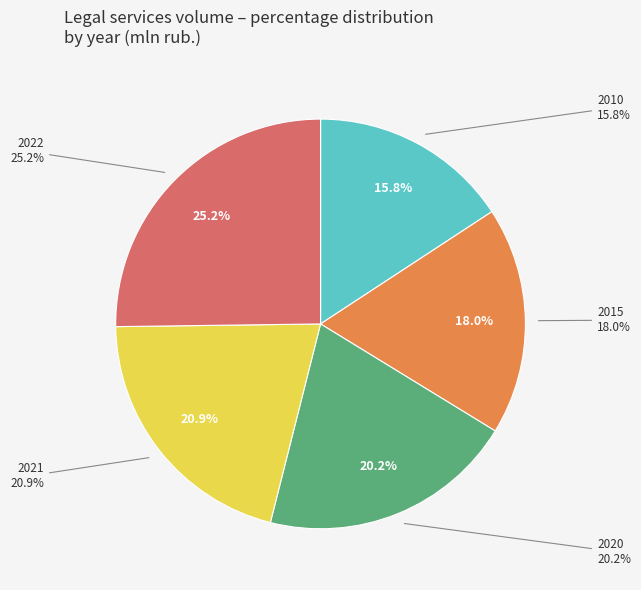

Combined, do 2022 and 2020 account for over 50%?

No